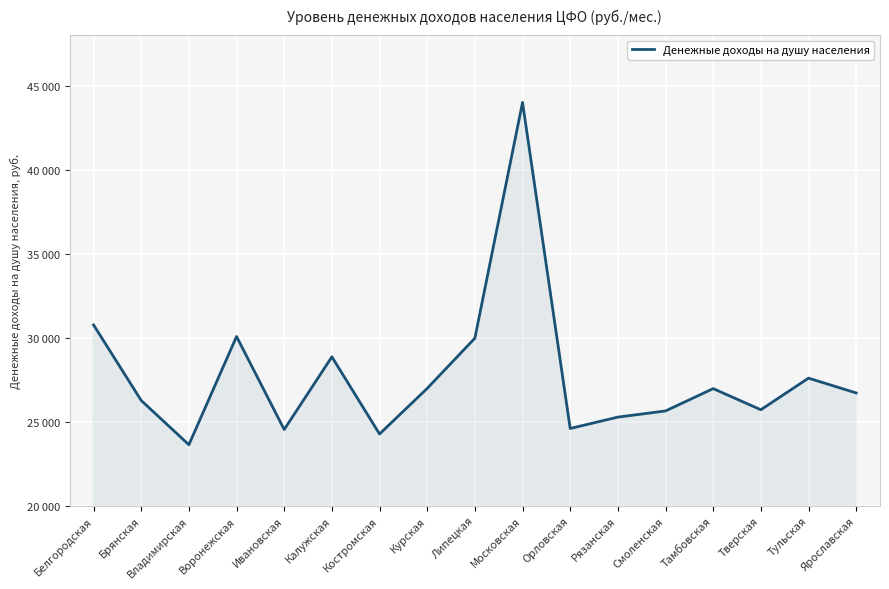

Is this an area chart (filled region under the line)?

Yes